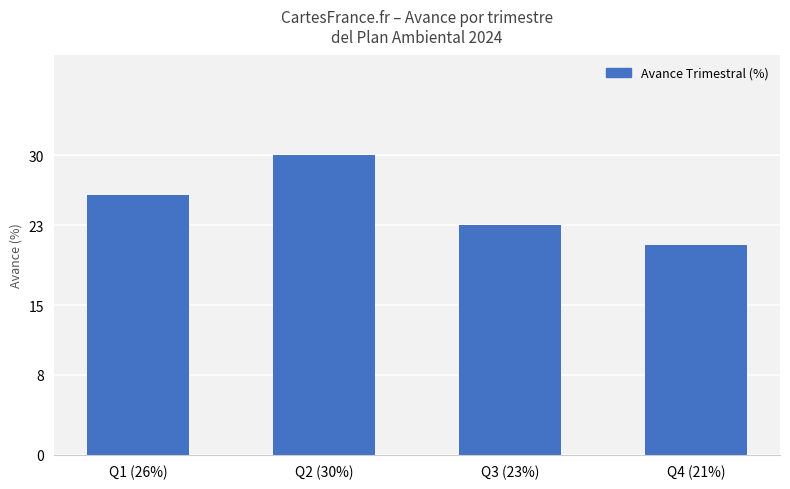

List the labels in order of value, smallest first.

Q4 (21%), Q3 (23%), Q1 (26%), Q2 (30%)